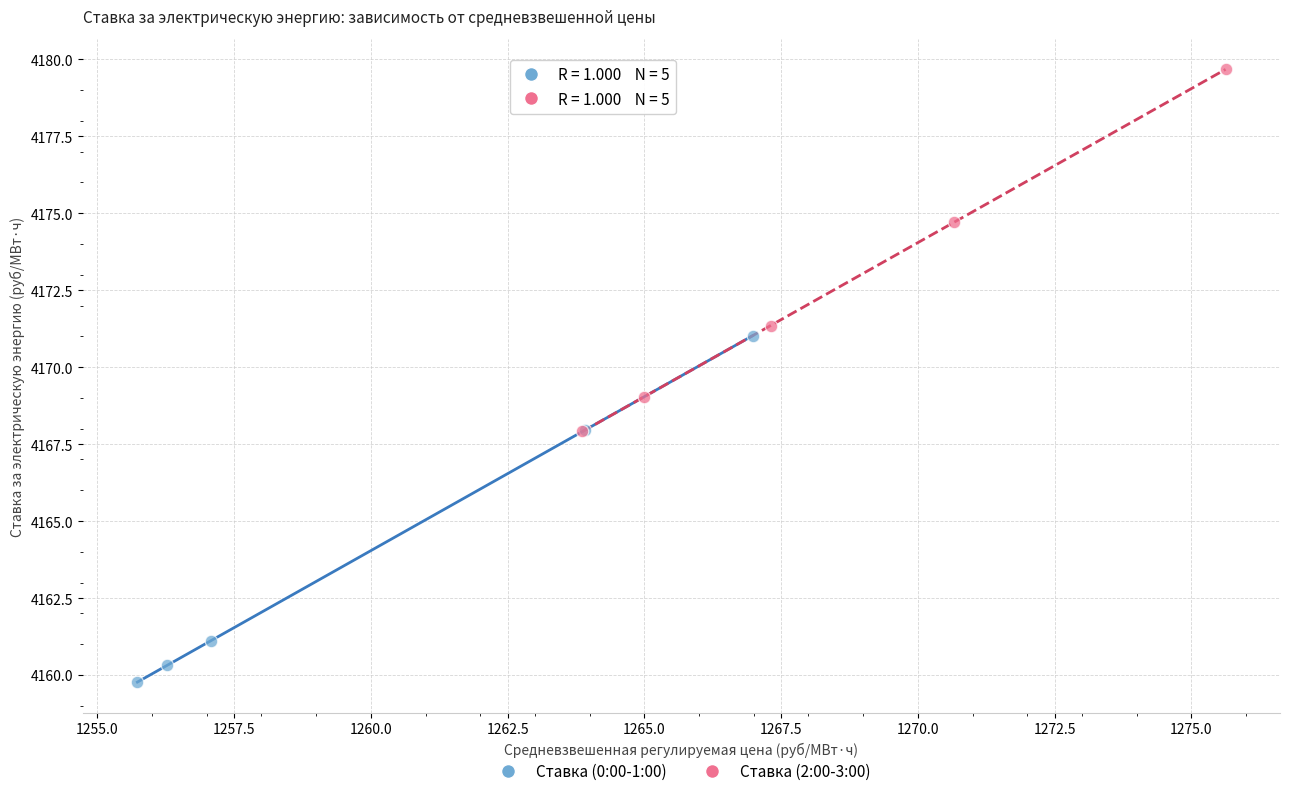

Which series has the widest spread of Y values?

Ставка (2:00-3:00)